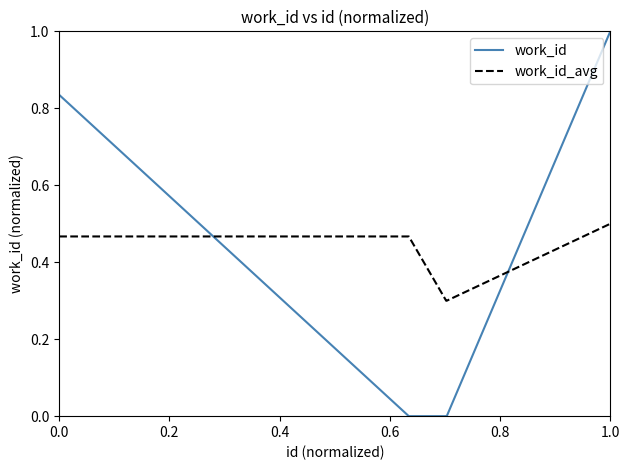

Which series ends up on top after the final intersection of work_id_avg and work_id?

work_id